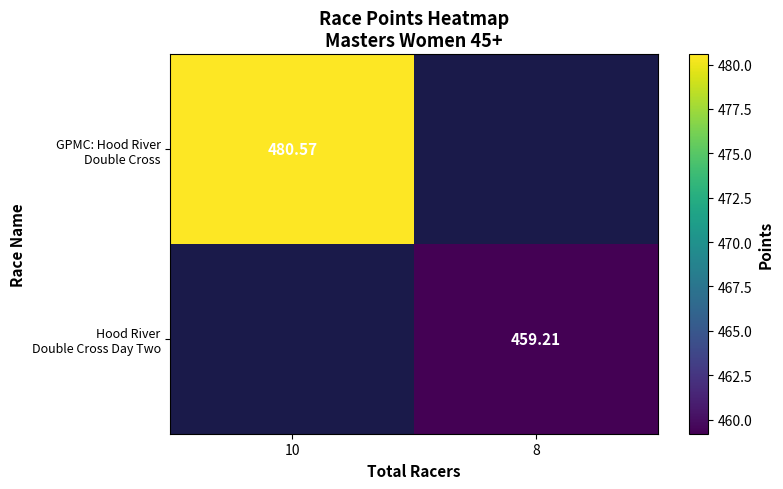

Which series has the largest range (max minus min)?

GPMC: Hood River Double Cross